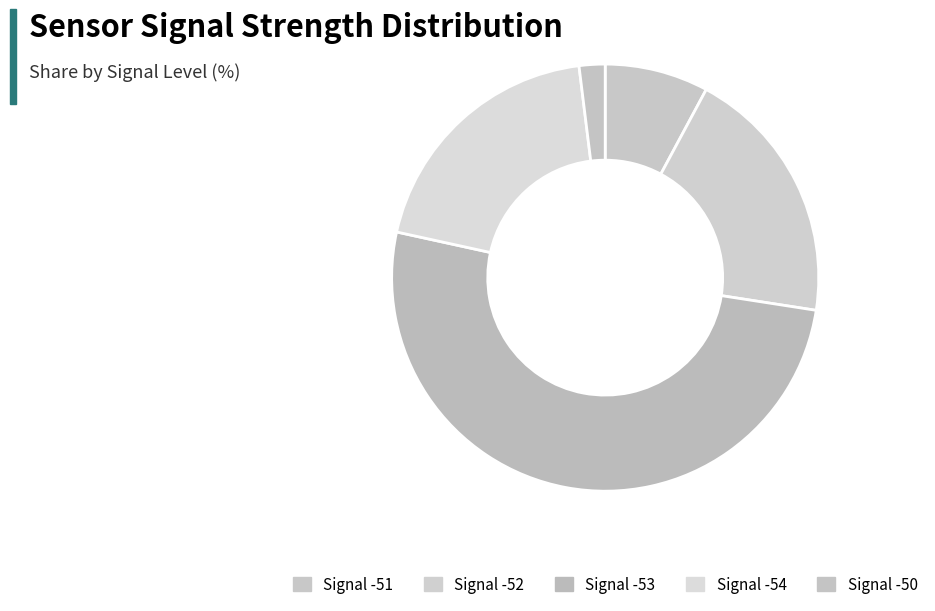

True or false: Signal -54 accounts for 20% of the total.

True